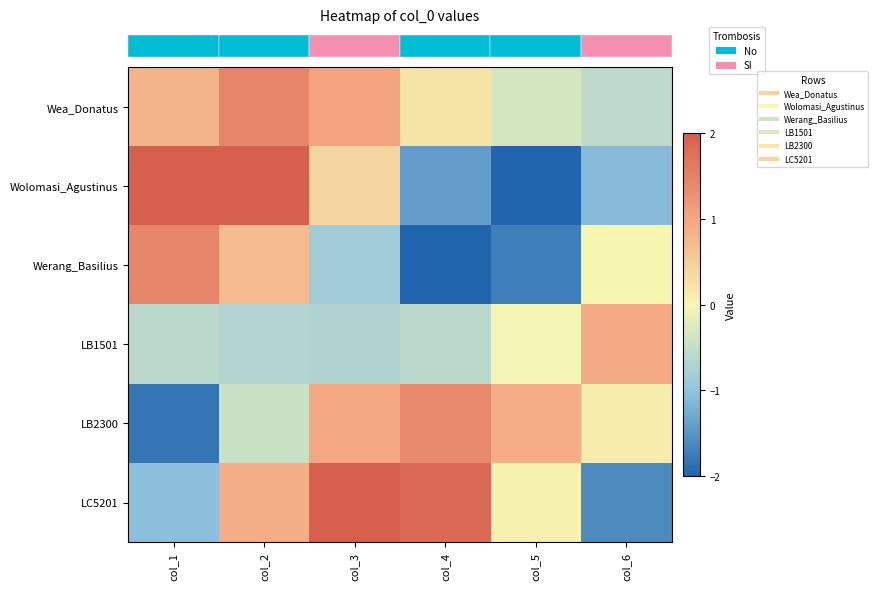

How many data points does each series have?

6